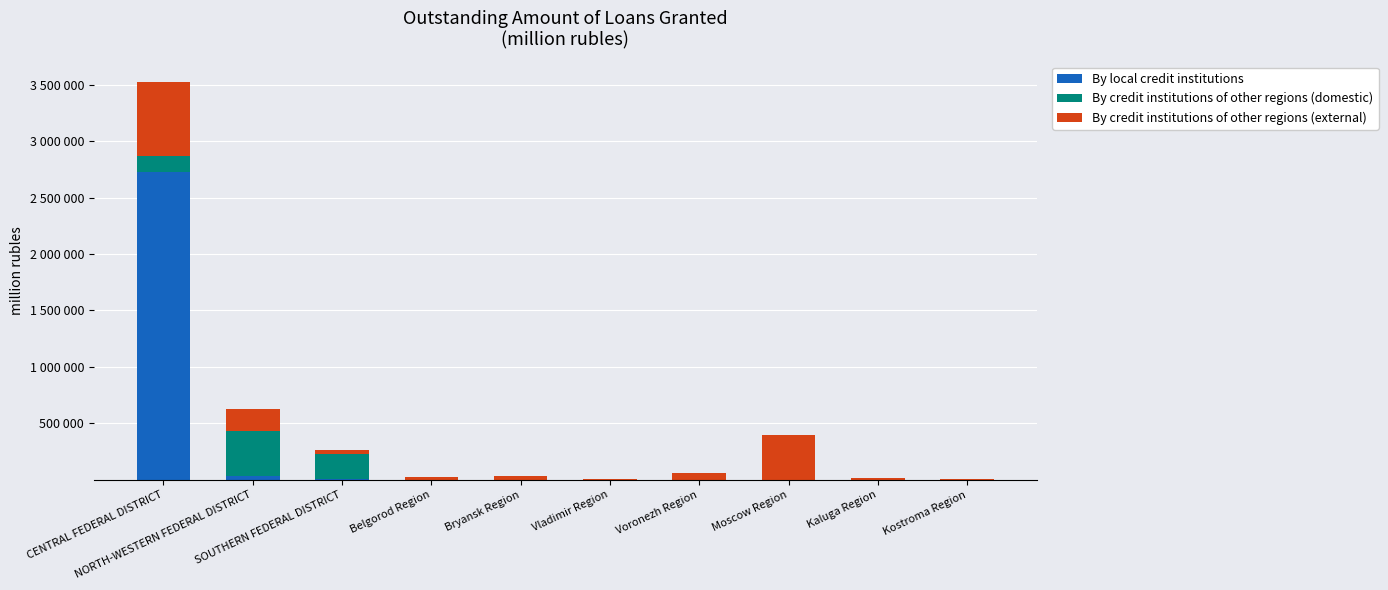

List the series in order of their overall mean, highest first.

By local credit institutions, By credit institutions of other regions (external), By credit institutions of other regions (domestic)